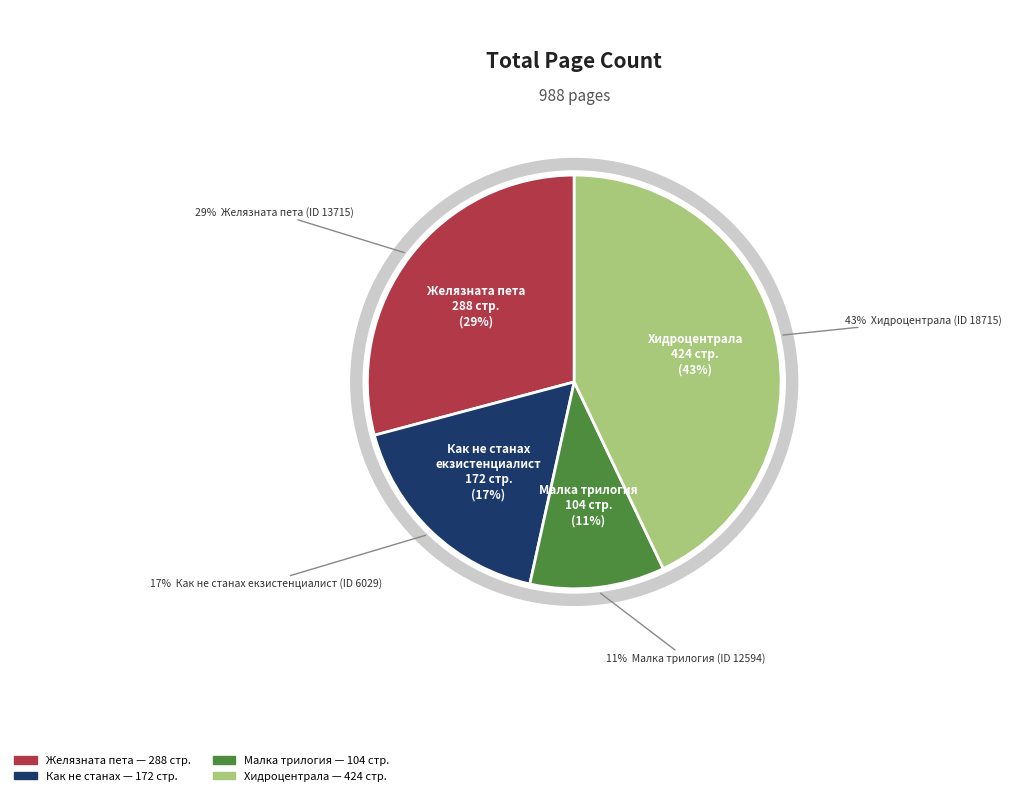

Which category has the biggest portion of the pie?

Хидроцентрала
(18715)